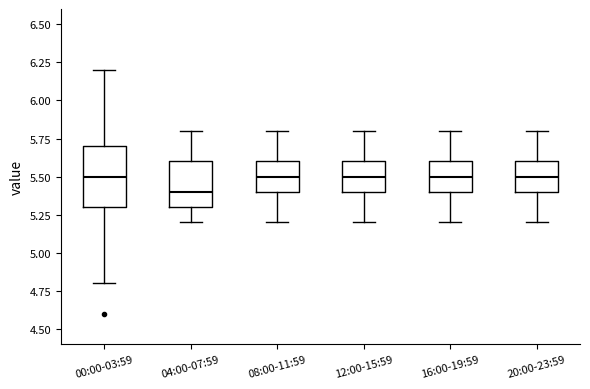

Which box is the tallest, from its lower edge to its upper edge?

00:00-03:59